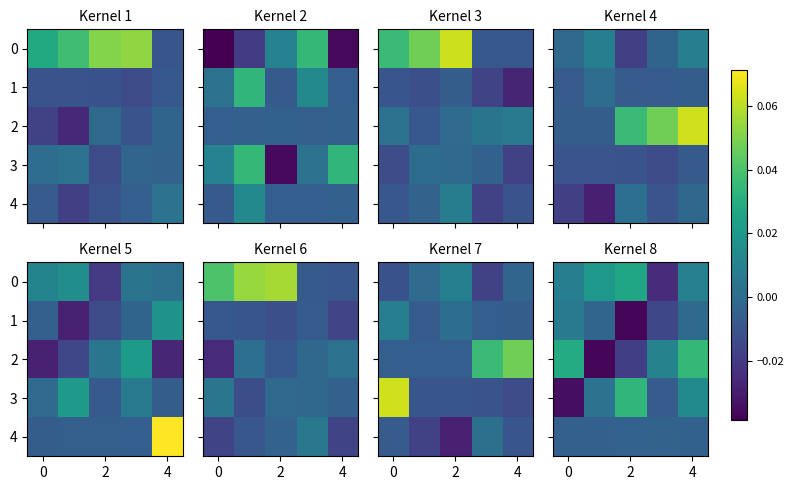

At which label is row_2 closest to 0?

4